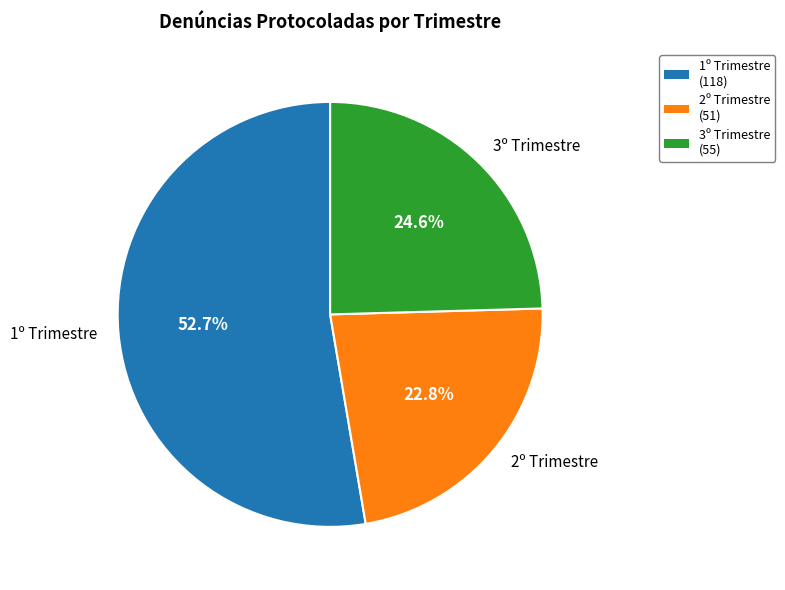

Which has a higher value, 1º Trimestre or 3º Trimestre?

1º Trimestre